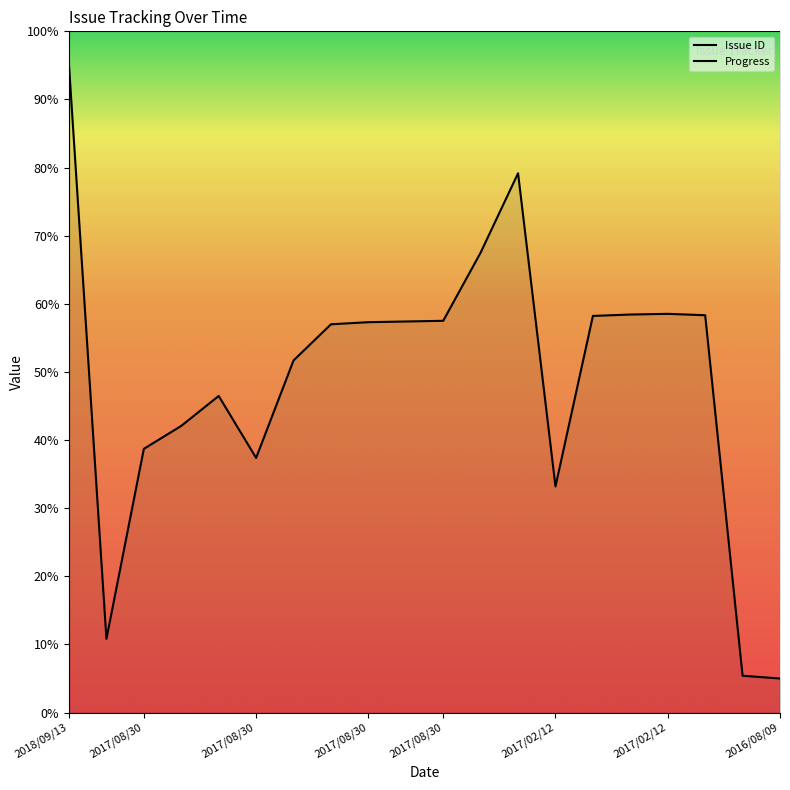

What is the label of the 11th point from the right?

2017/08/30